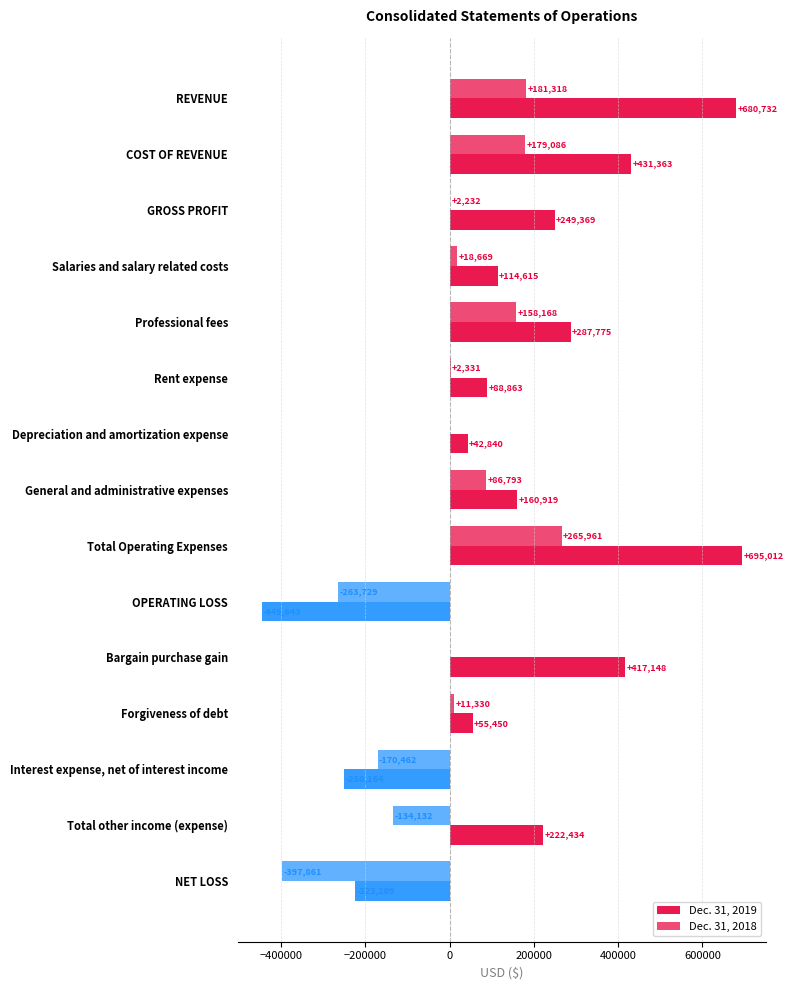

How many data points does each series have?

15